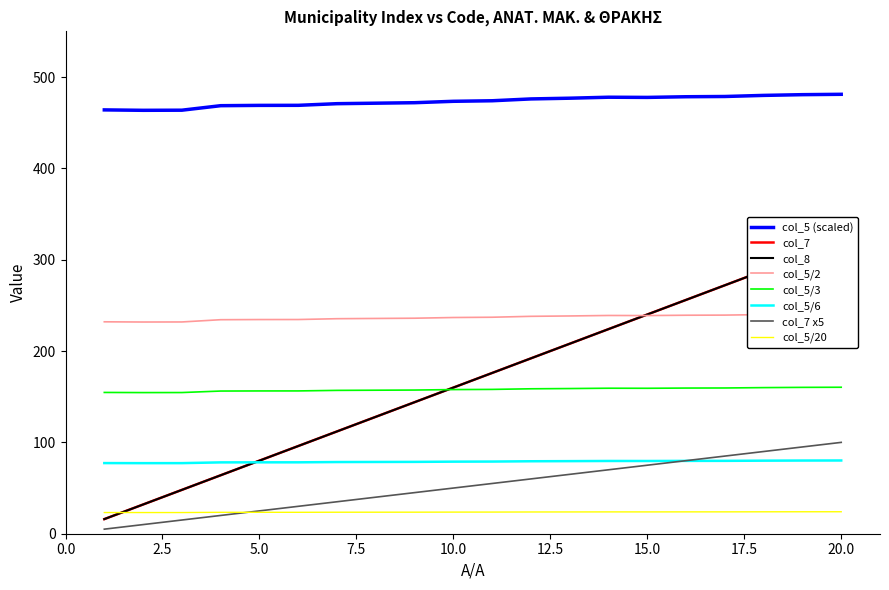

Which series has the largest total across all categories?

col_5